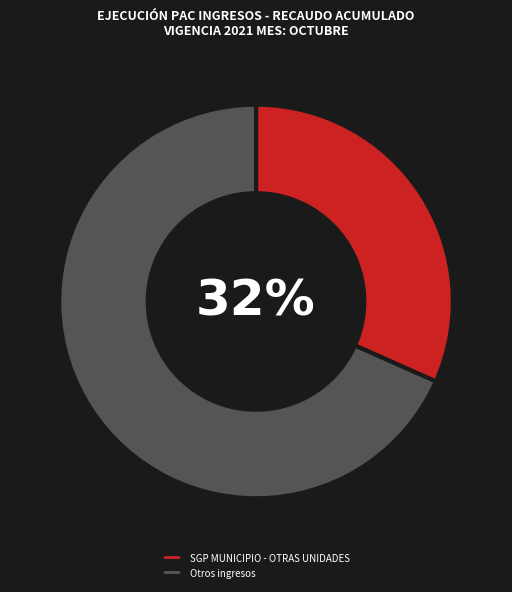

To the nearest percent, what is the average slice percentage?

50%